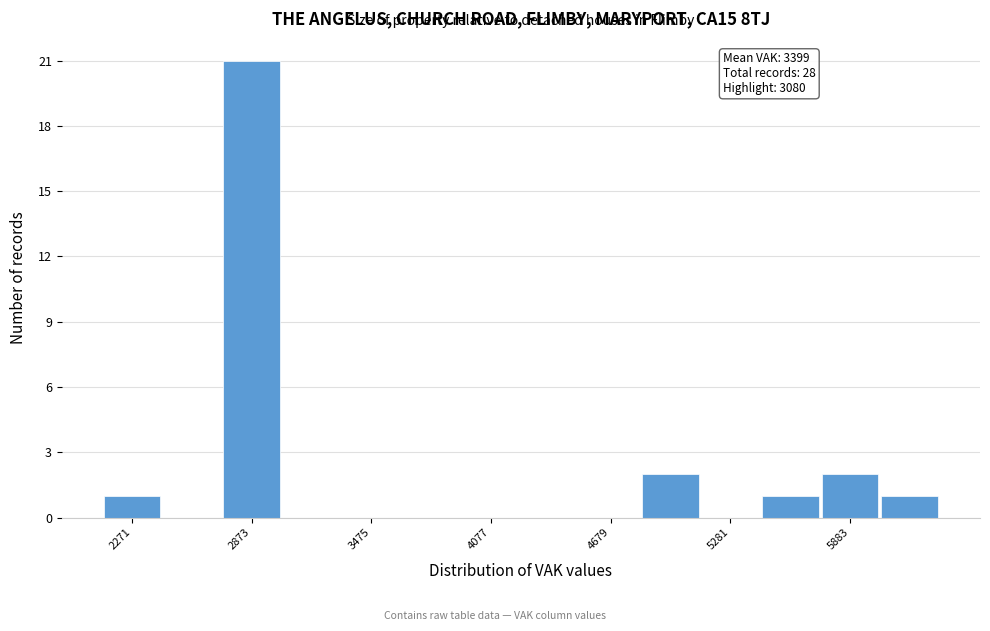

Around what value on the x-axis is the tallest bar? Give the approximate position of its centre, as read against the axis.

2900